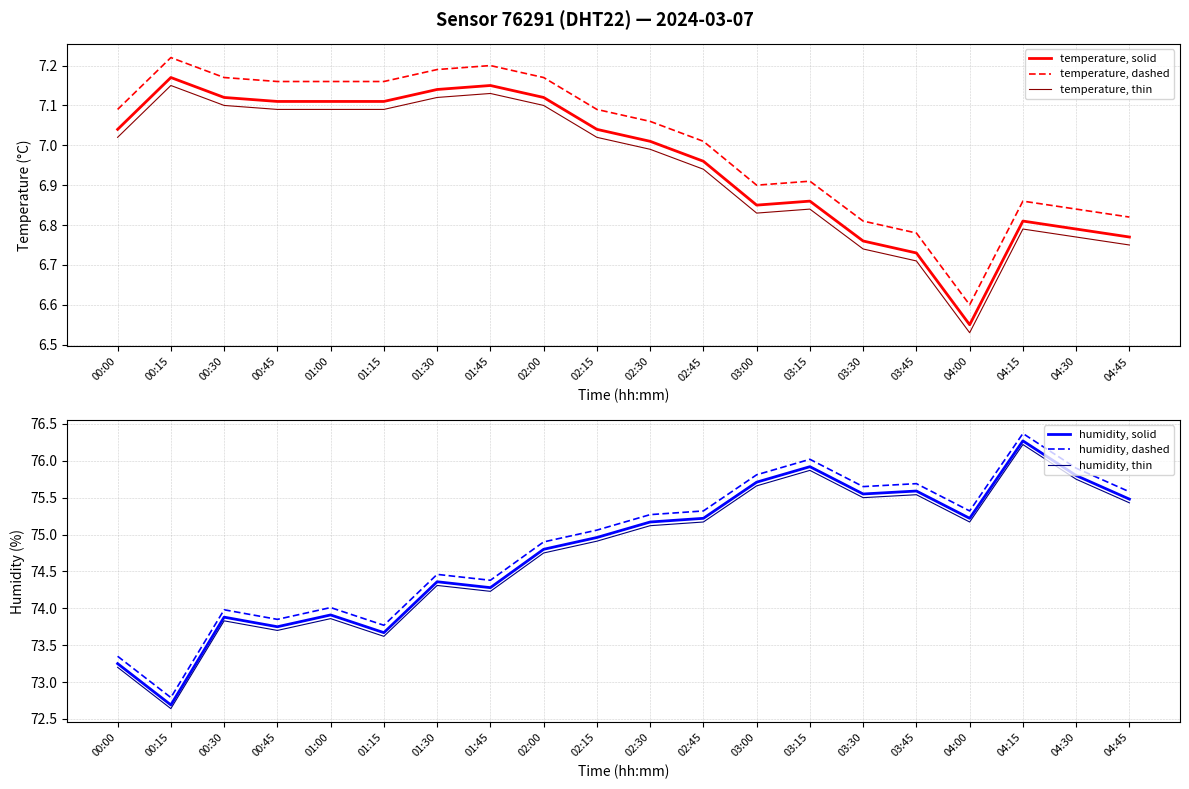

The humidity, thin series shows 28.0 at 04:00. True or false?

False